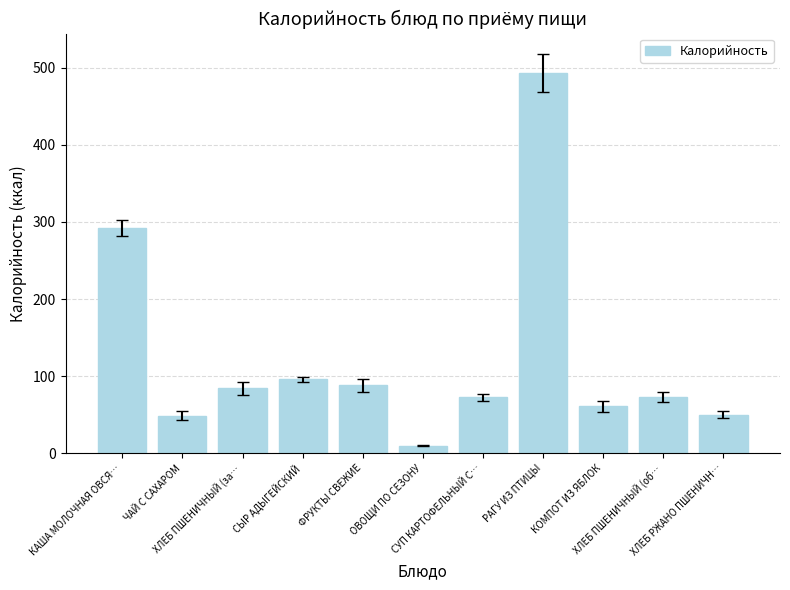

What is the difference between the second highest and minimum values?

282.6